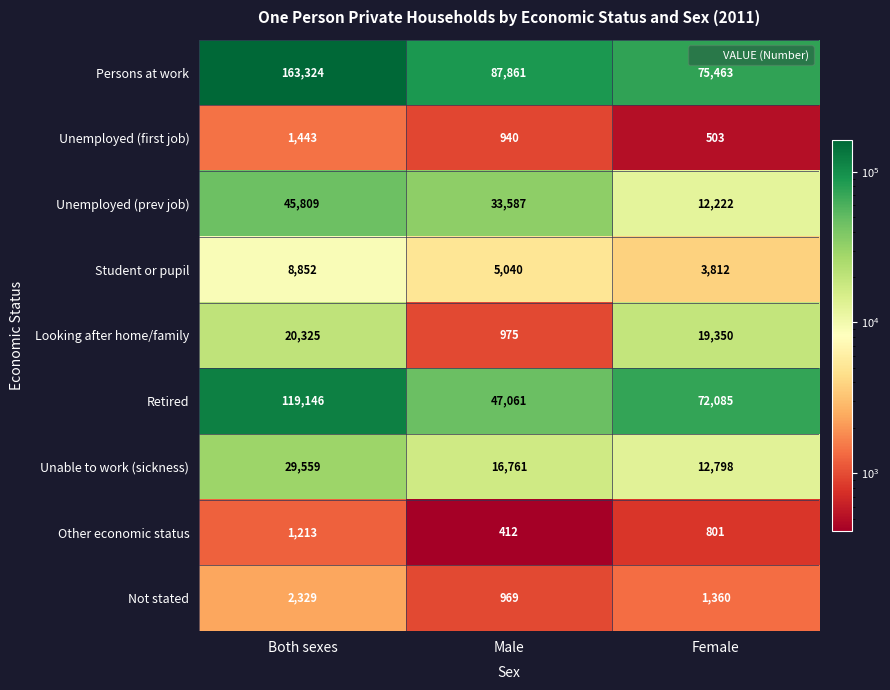

How many data points does each series have?

3